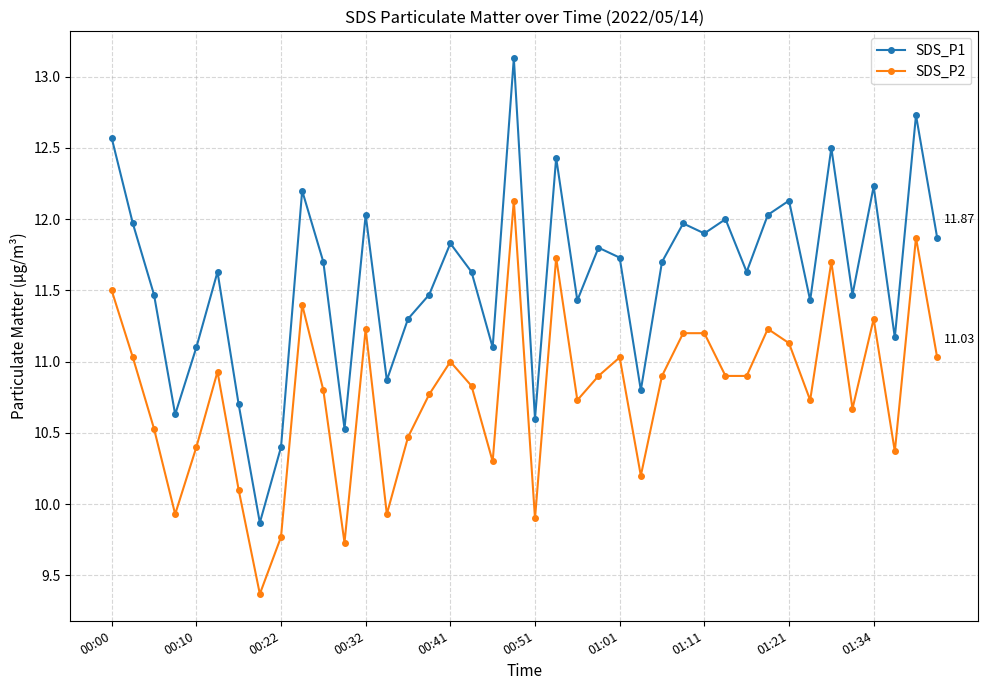

What is the difference between the second highest and minimum values in the SDS_P1 series?

2.9